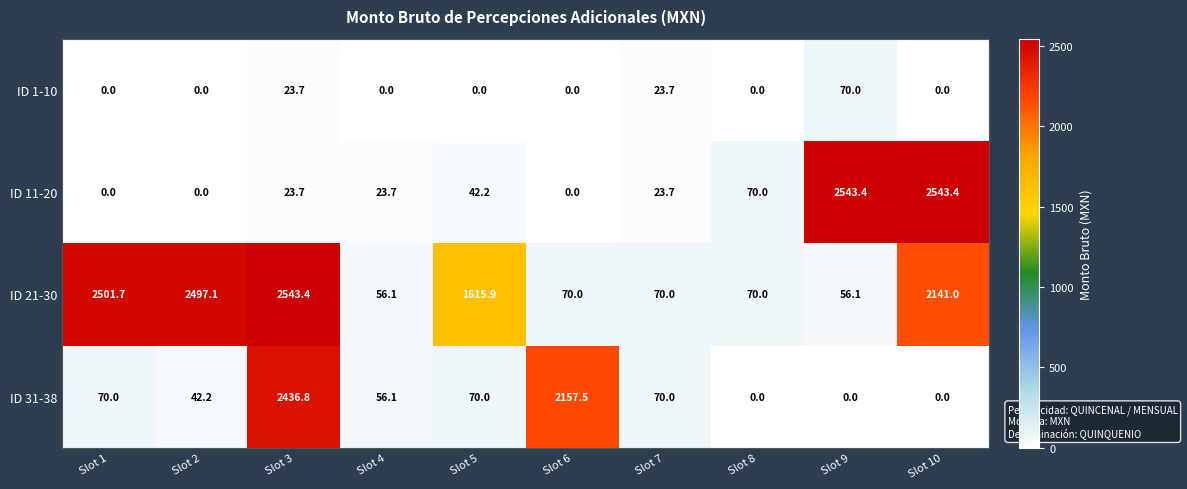

Which series has the largest total across all categories?

ID 21-30